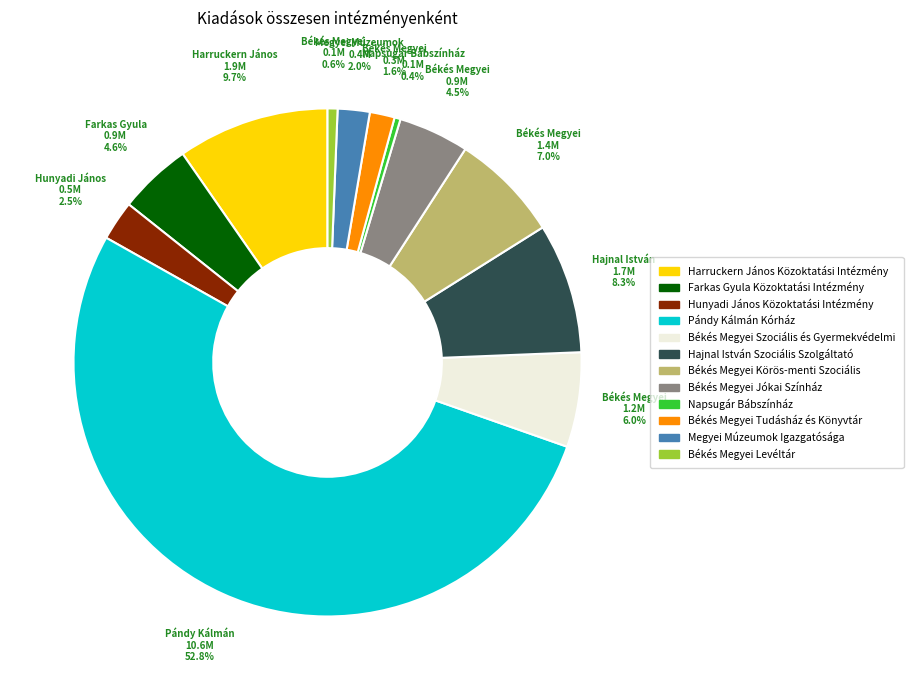

What percentage do Békés Megyei Jókai Színház and Hajnal István Szociális Szolgáltató together represent?

12.8%